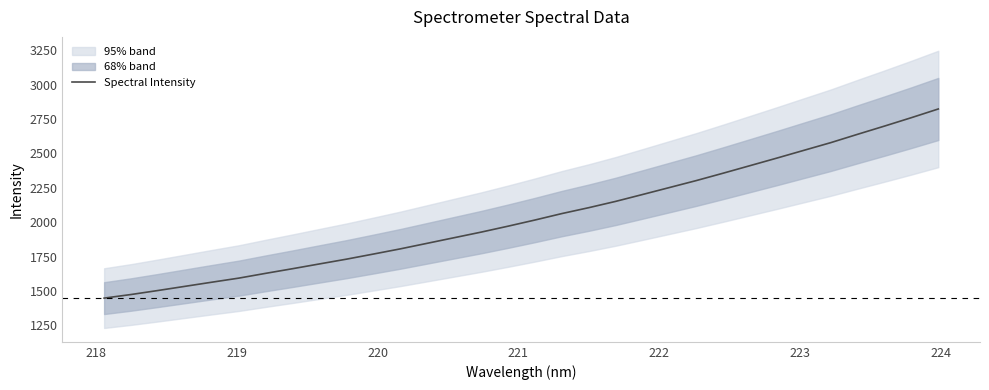

What is the highest value of the Spectral Intensity series?

2823.6